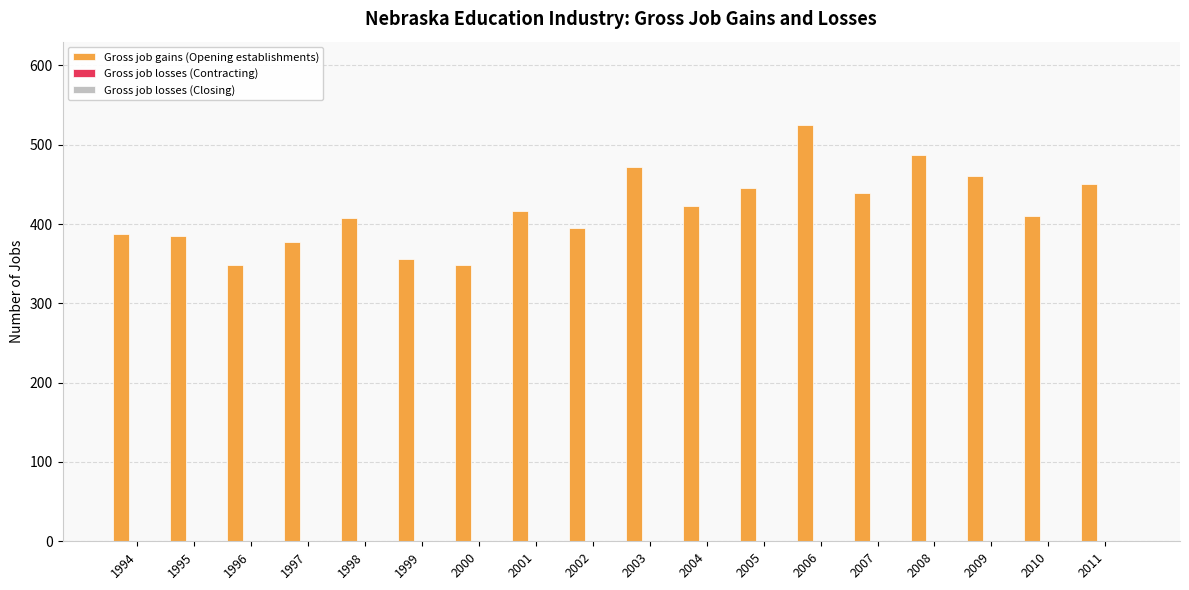

What is the minimum value shown in the chart?

348